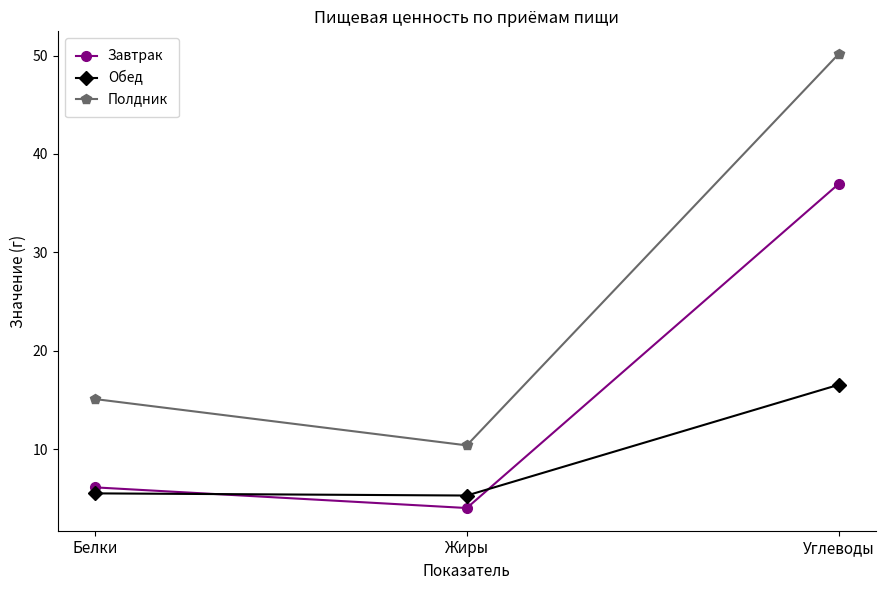

Which label corresponds to the smallest value in the chart?

Жиры